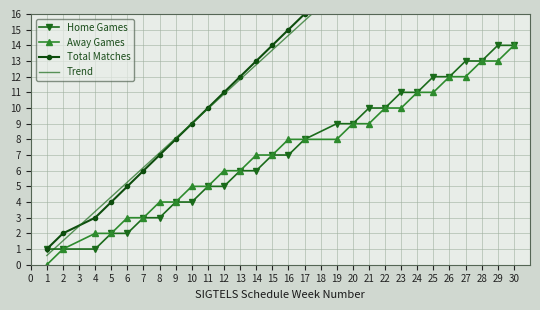

What is the maximum value for Away Games?

14